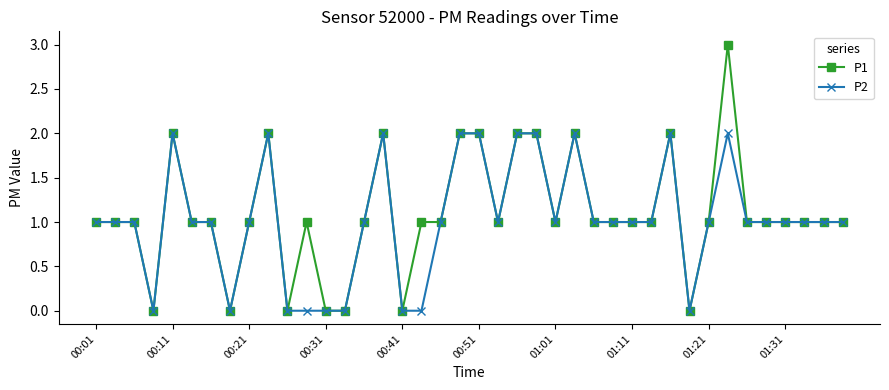

Which series has the widest spread of values?

P1